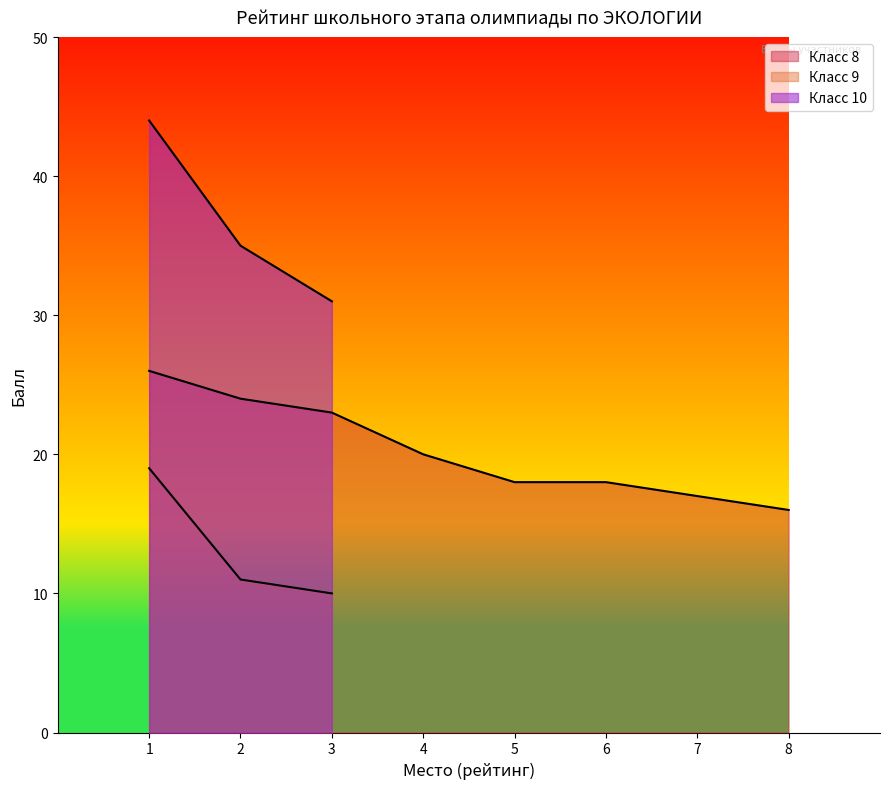

The value of Класс 10 at 6 is 0. True or false?

True